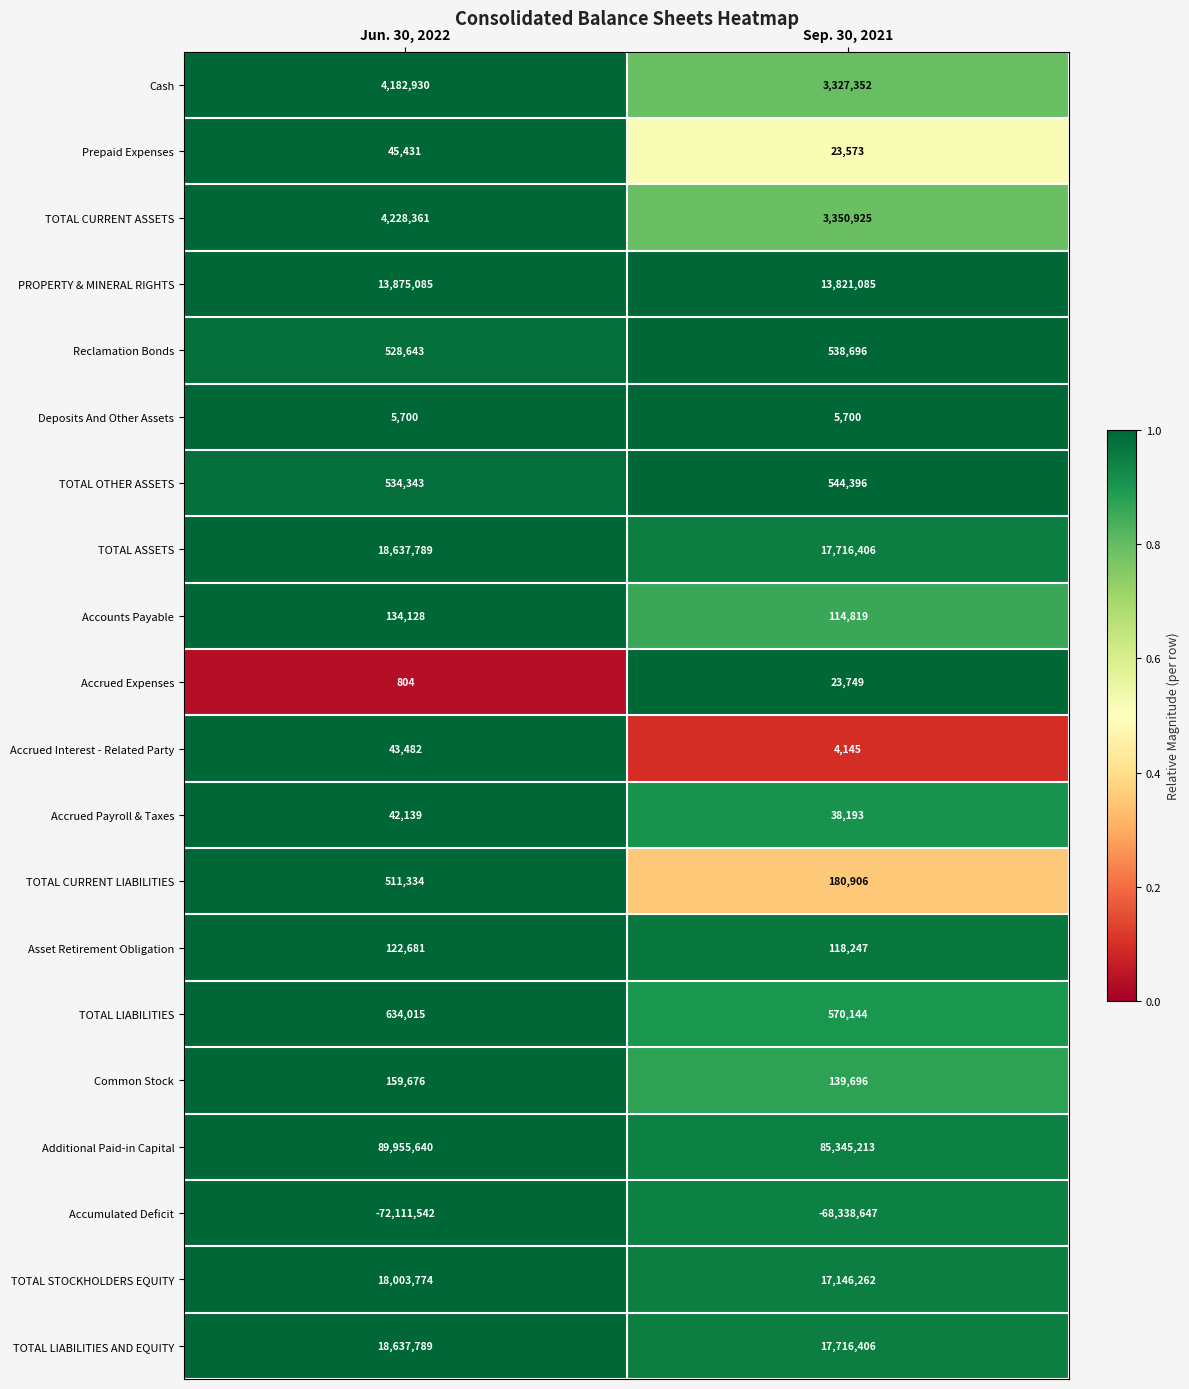

Which series has the largest range (max minus min)?

Additional Paid-in Capital